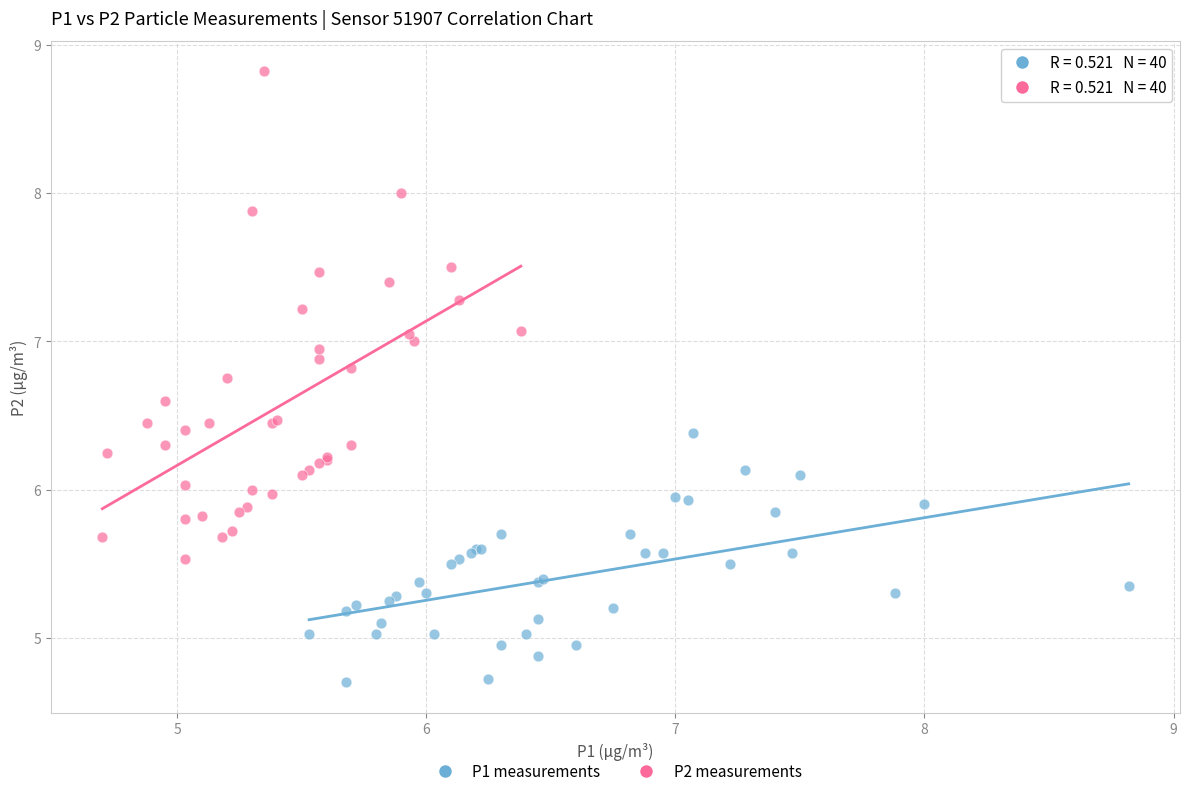

Which series contains the lowest Y value?

P1 measurements